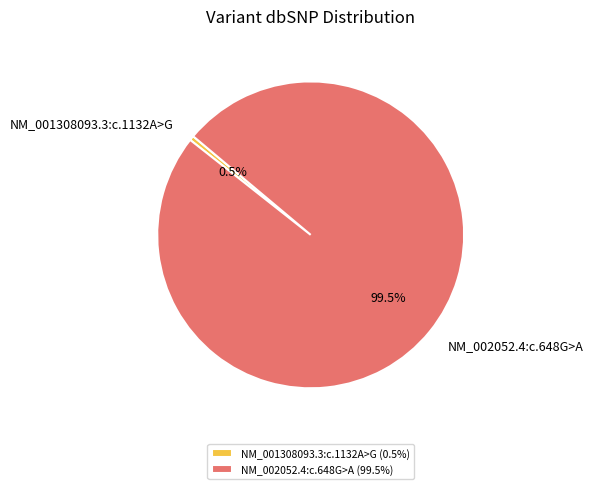

Does NM_001308093.3:c.1132A>G account for over 50% of the chart?

No